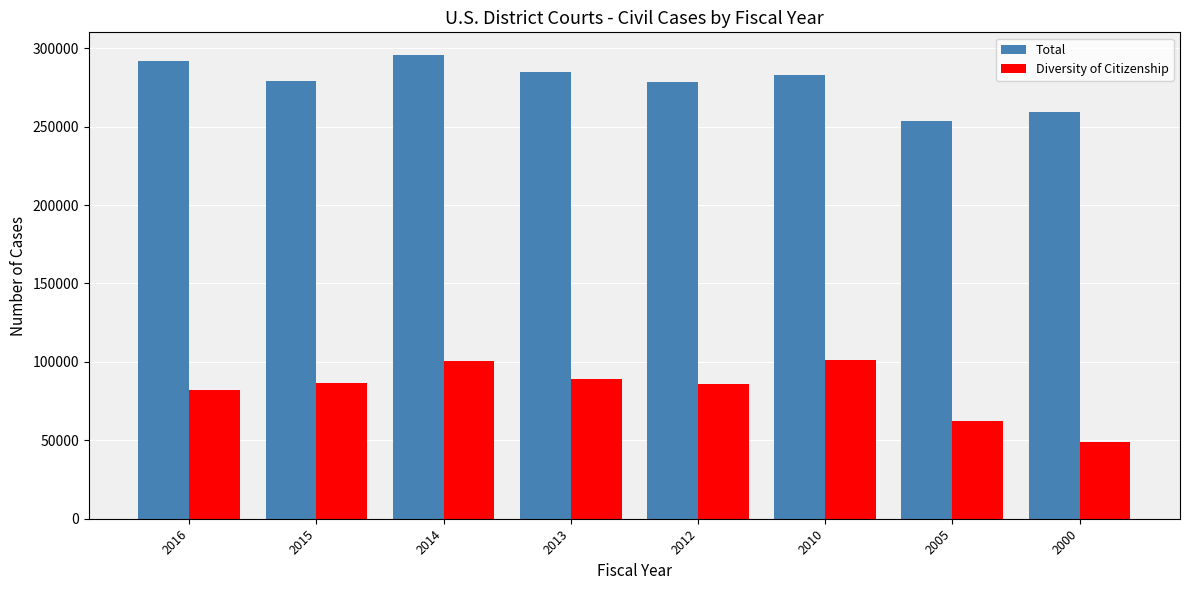

What is the average value of the Diversity of Citizenship series?

81965